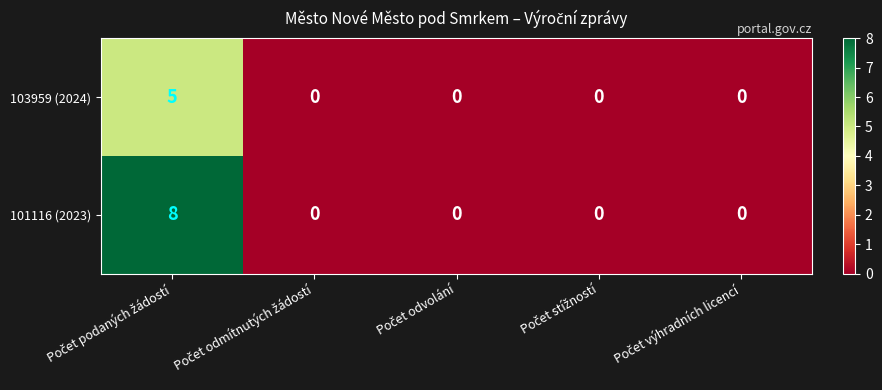

Which series has the widest spread of values?

101116 (2023)